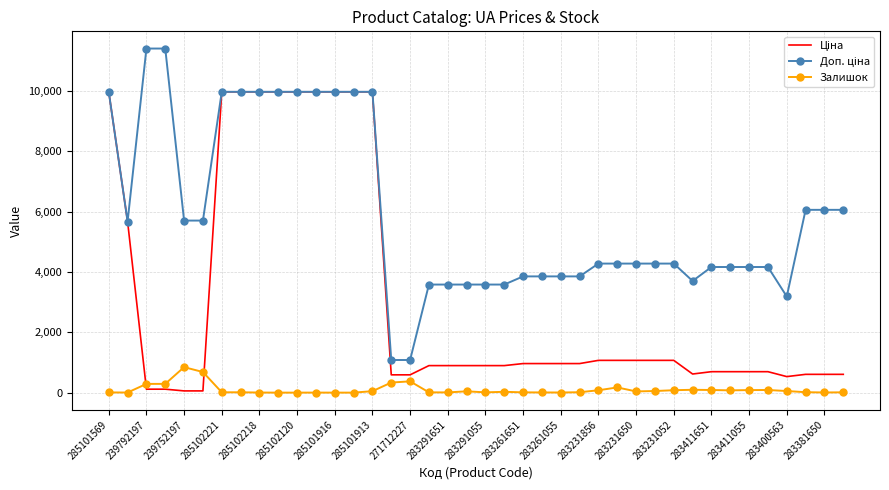

What is the maximum value shown in the chart?

11410.0